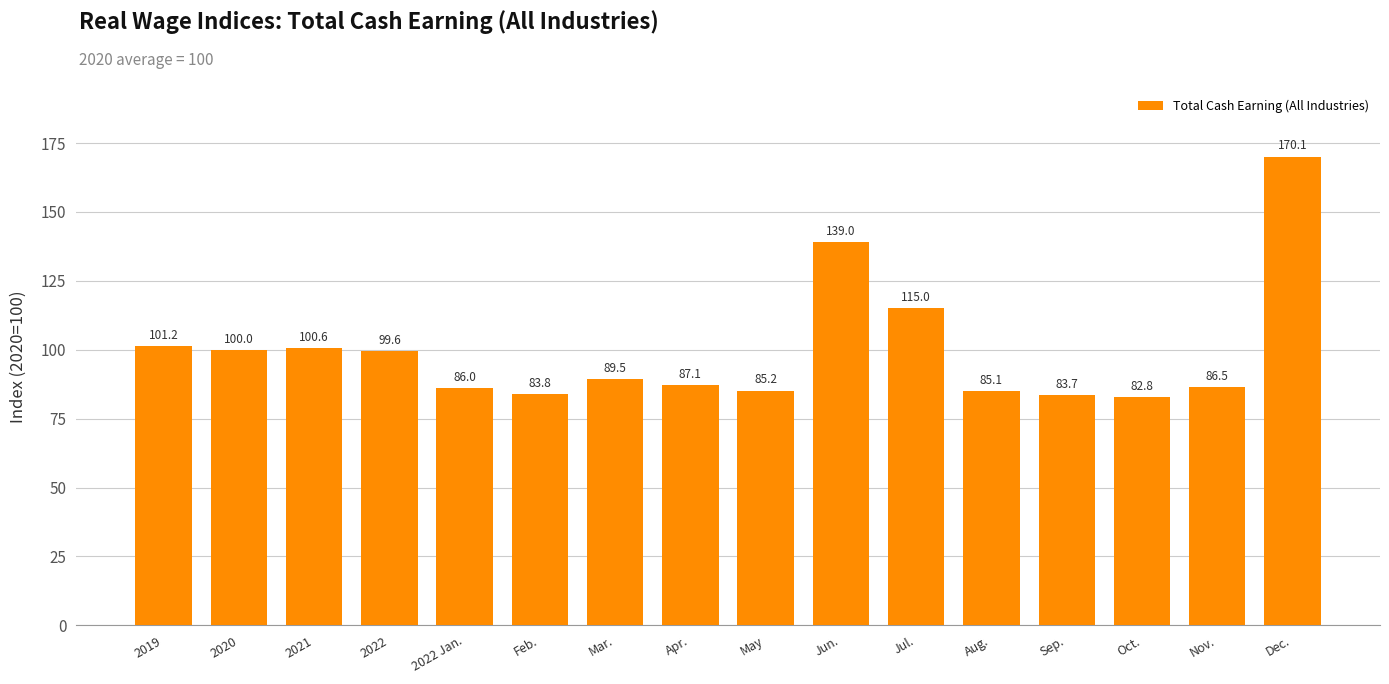

What is the ratio of the value at 2022 to the value at Mar.?

1.1